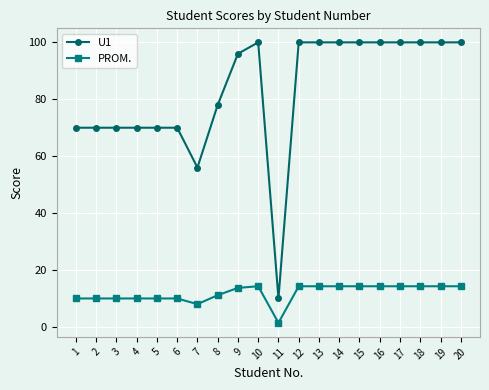

List the series in order of their peak value, lowest first.

PROM., U1